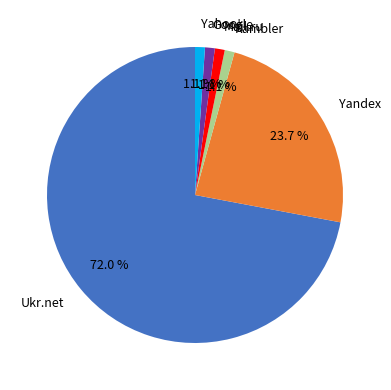

Which category has the biggest portion of the pie?

Ukr.net